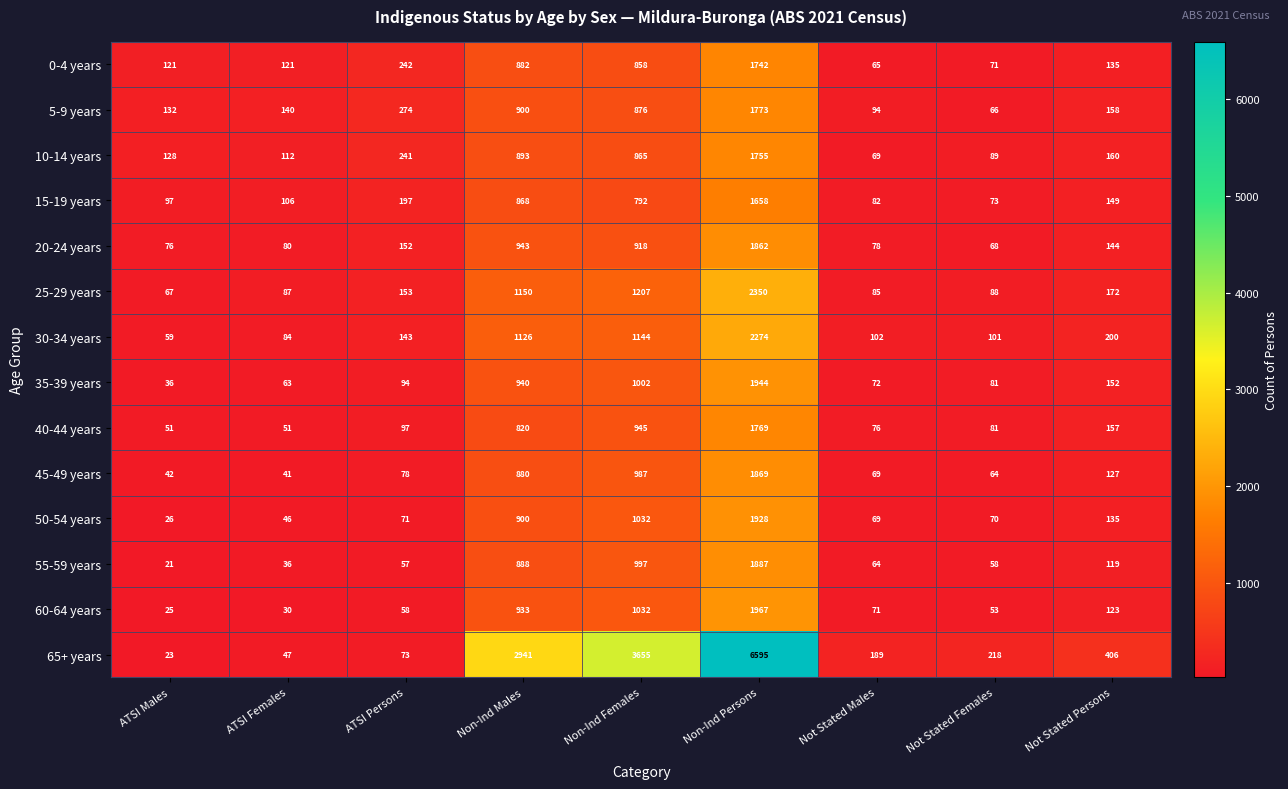

Is it true that 30-34 years equals 89 at Not Stated Persons?

False